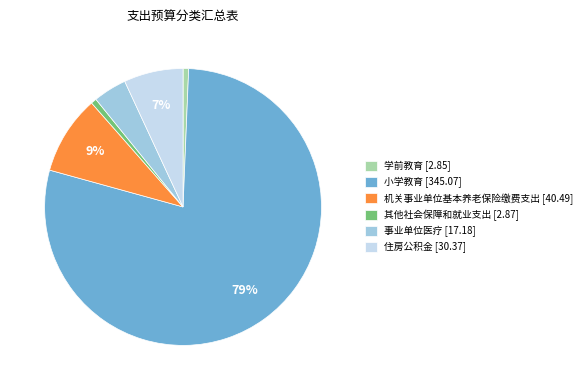

To the nearest percent, what percentage of the pie is 事业单位医疗?

4%